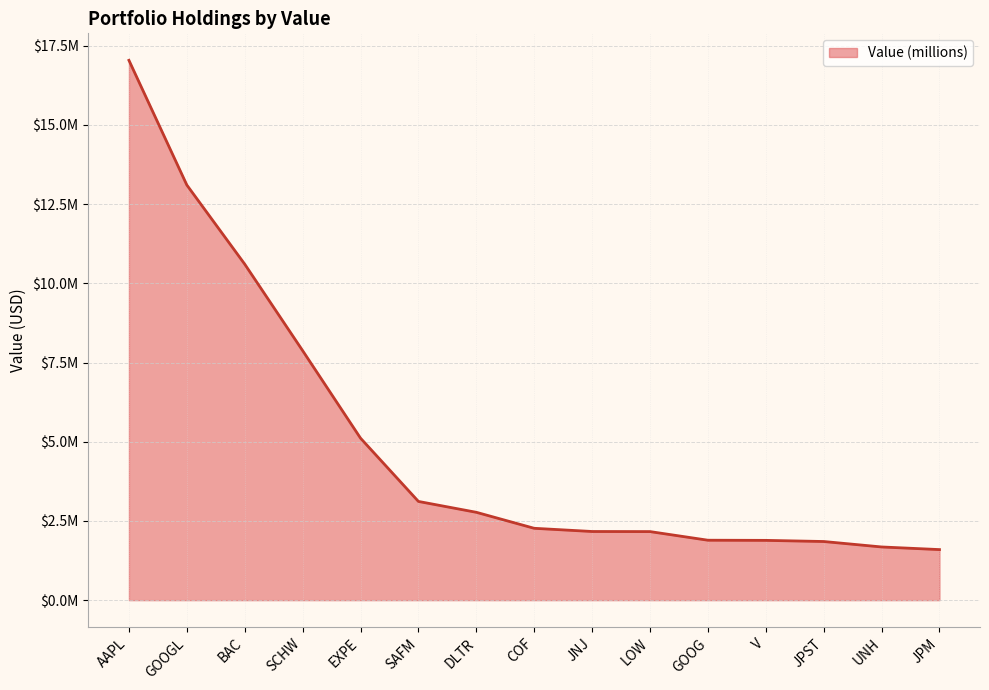

Does the chart display data point markers on the line(s)?

No